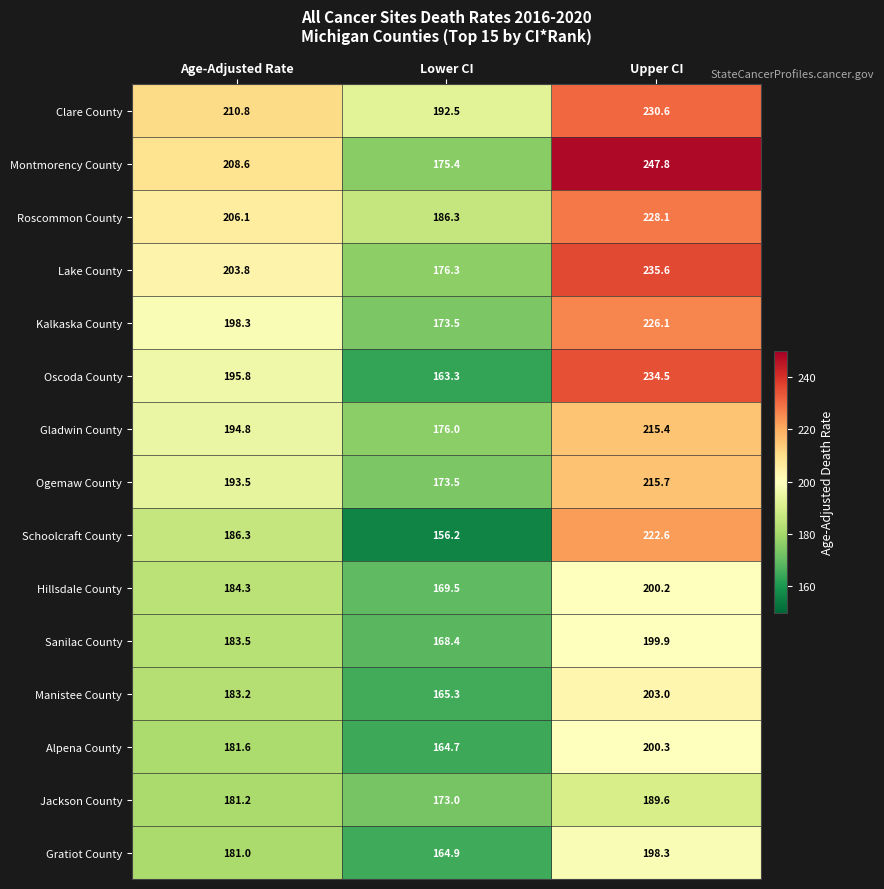

What is the approximate value of Sanilac County at Lower CI?

168.4